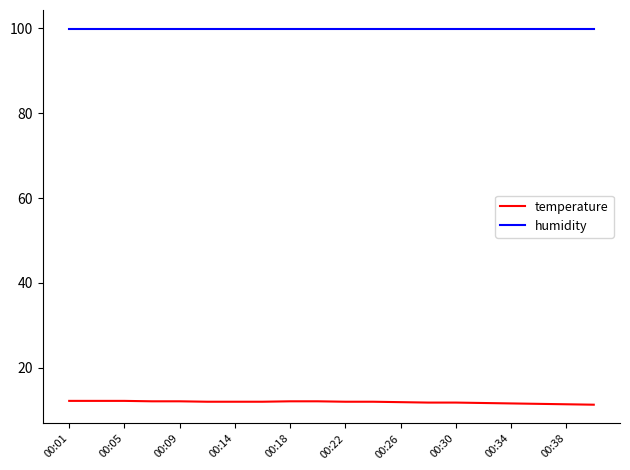

What is the average value of the humidity series?

99.9